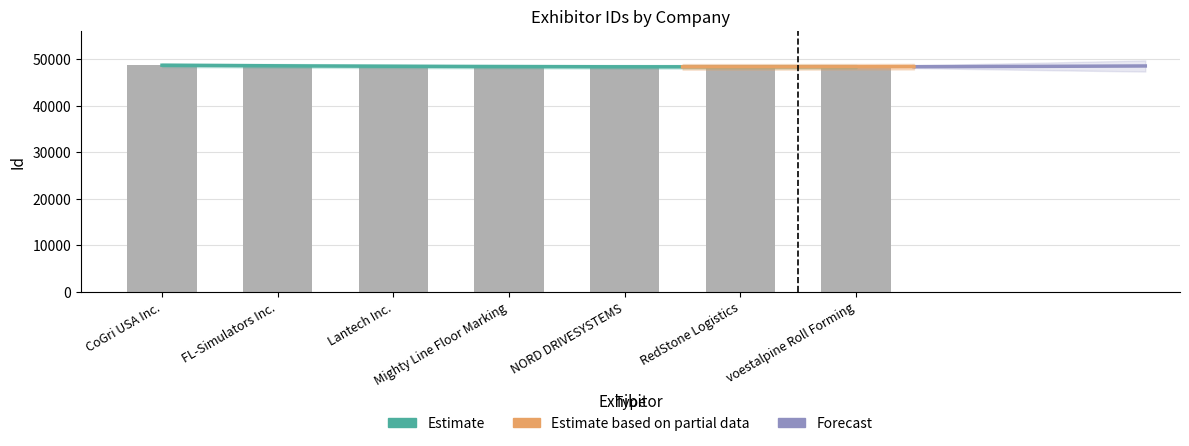

How many bars are there in total?

7